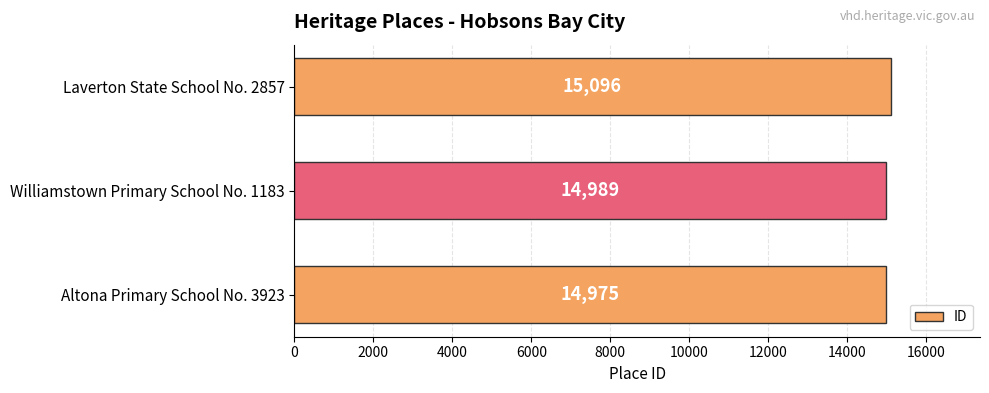

List the labels in order of value, largest first.

Laverton State School No. 2857, Williamstown Primary School No. 1183, Altona Primary School No. 3923